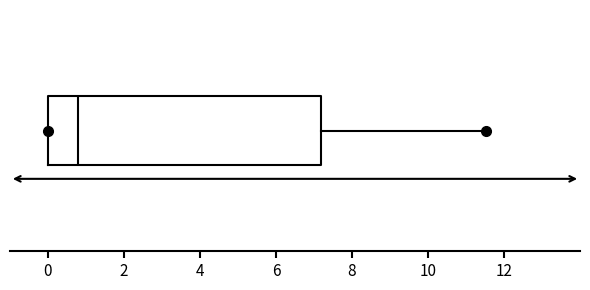

Where is the left edge of the box on the x-axis? The values are not printed on the chart, so give them approximately, as read against the axis.

0.0